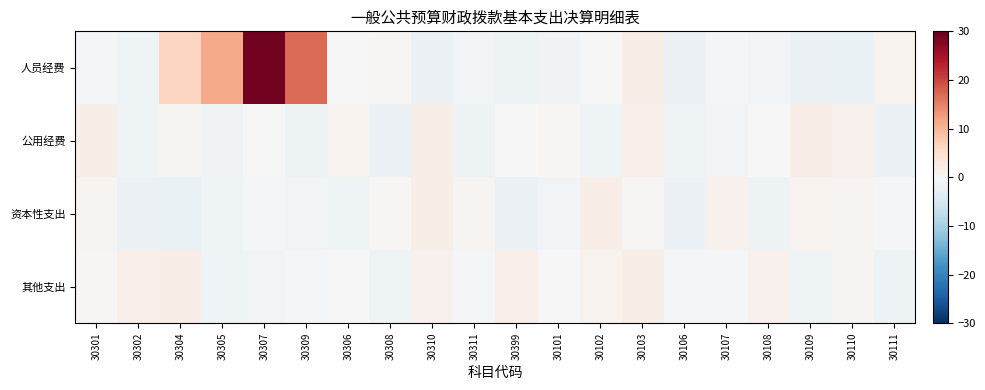

What is the difference between the highest and lowest values at 30304?

8.3